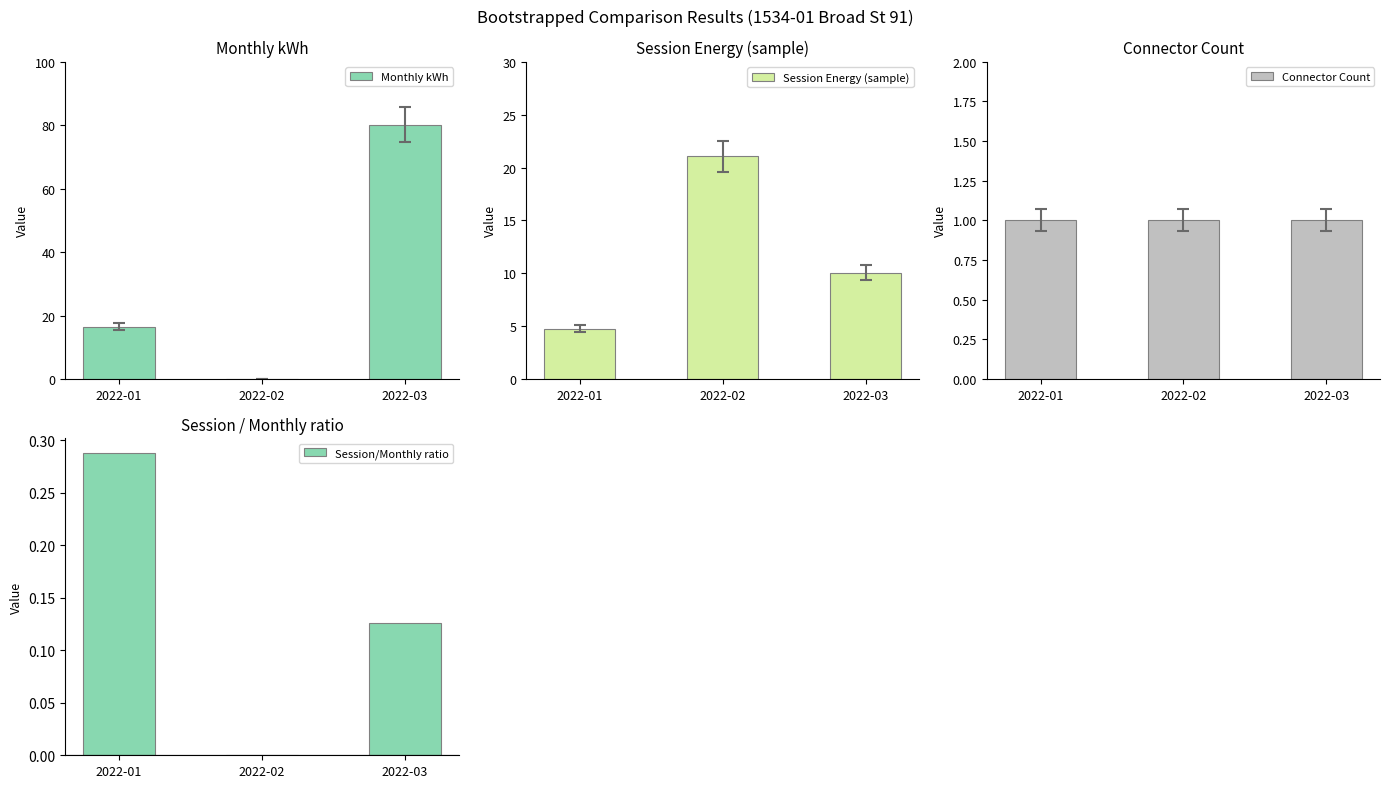

Reading left to right, what are all the values shown in this chart?

Monthly kWh: 16.5	0.0	80.2
Session Energy (sample): 4.8	21.1	10.1
Connector Count: 1.0	1.0	1.0
Session/Monthly ratio: 0.3	0.0	0.1